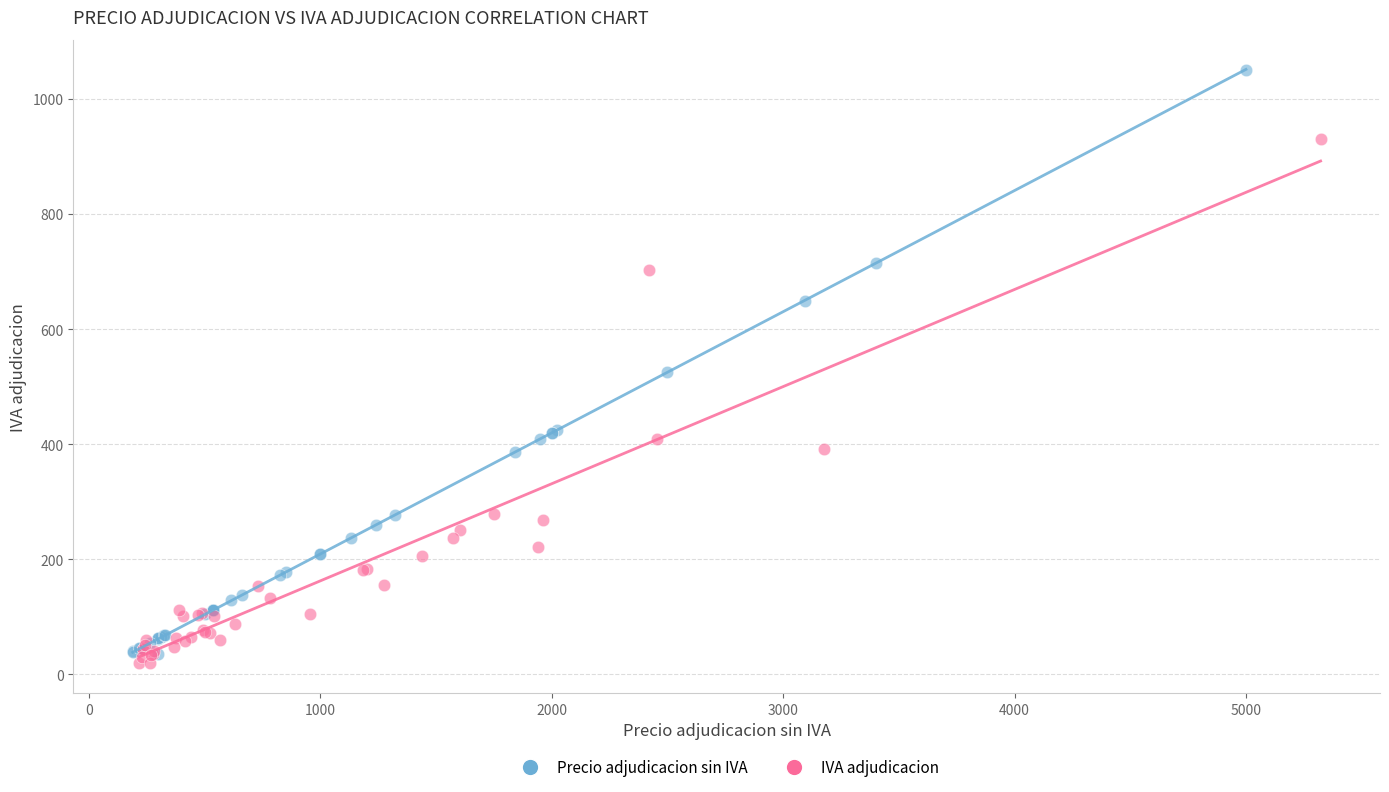

Which series has the largest Y range (max minus min)?

Precio adjudicacion sin IVA